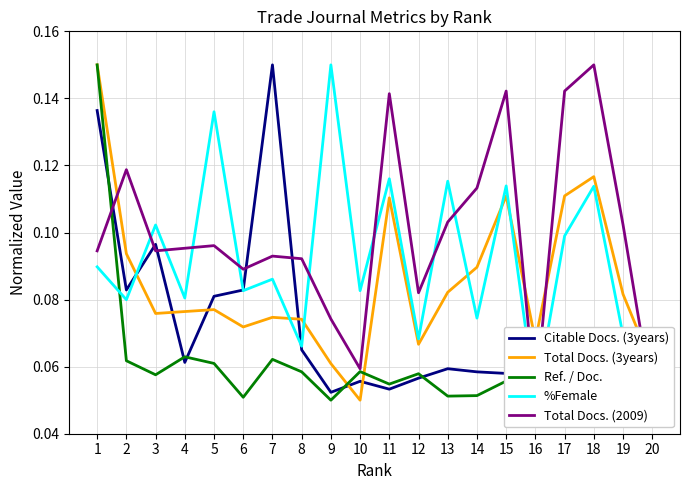

What is the sum of the Citable Docs. (3years) values at 9 and 3?

0.1